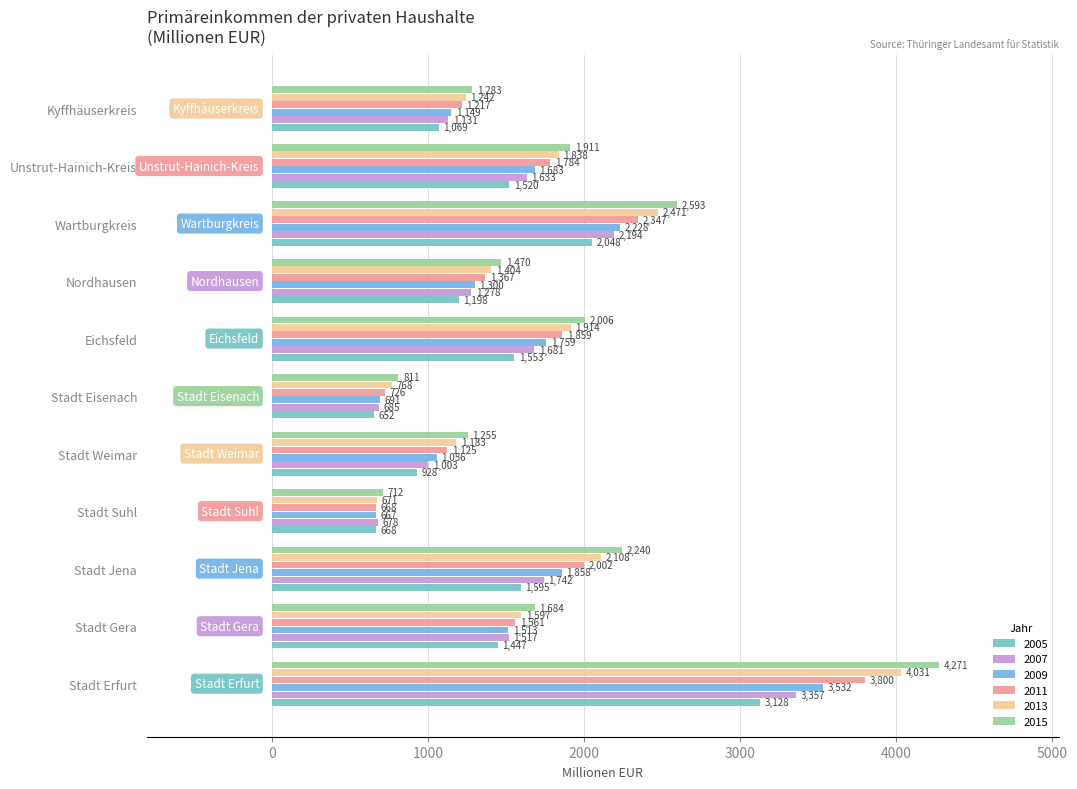

How many values in the 2013 series are below 1597?

5